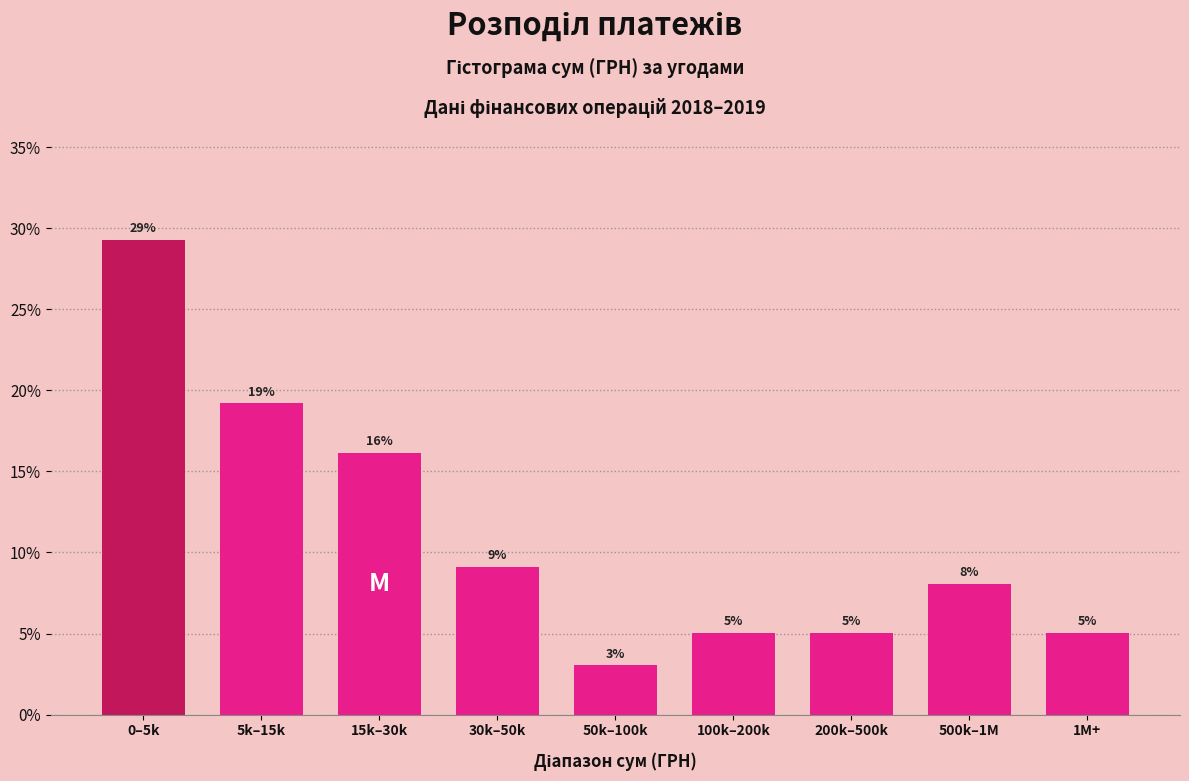

How many bars are there in total?

9